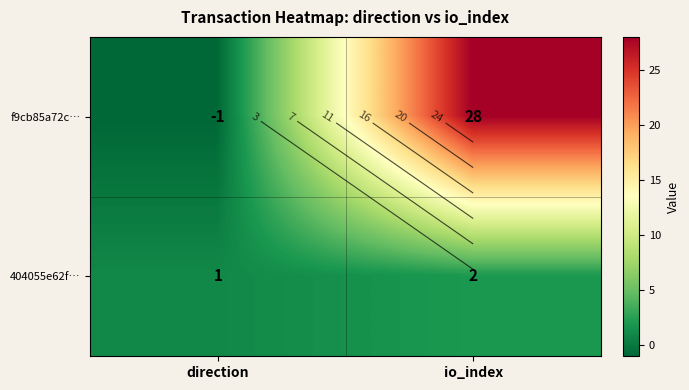

Is it true that f9cb85a72c… equals 44 at io_index?

False